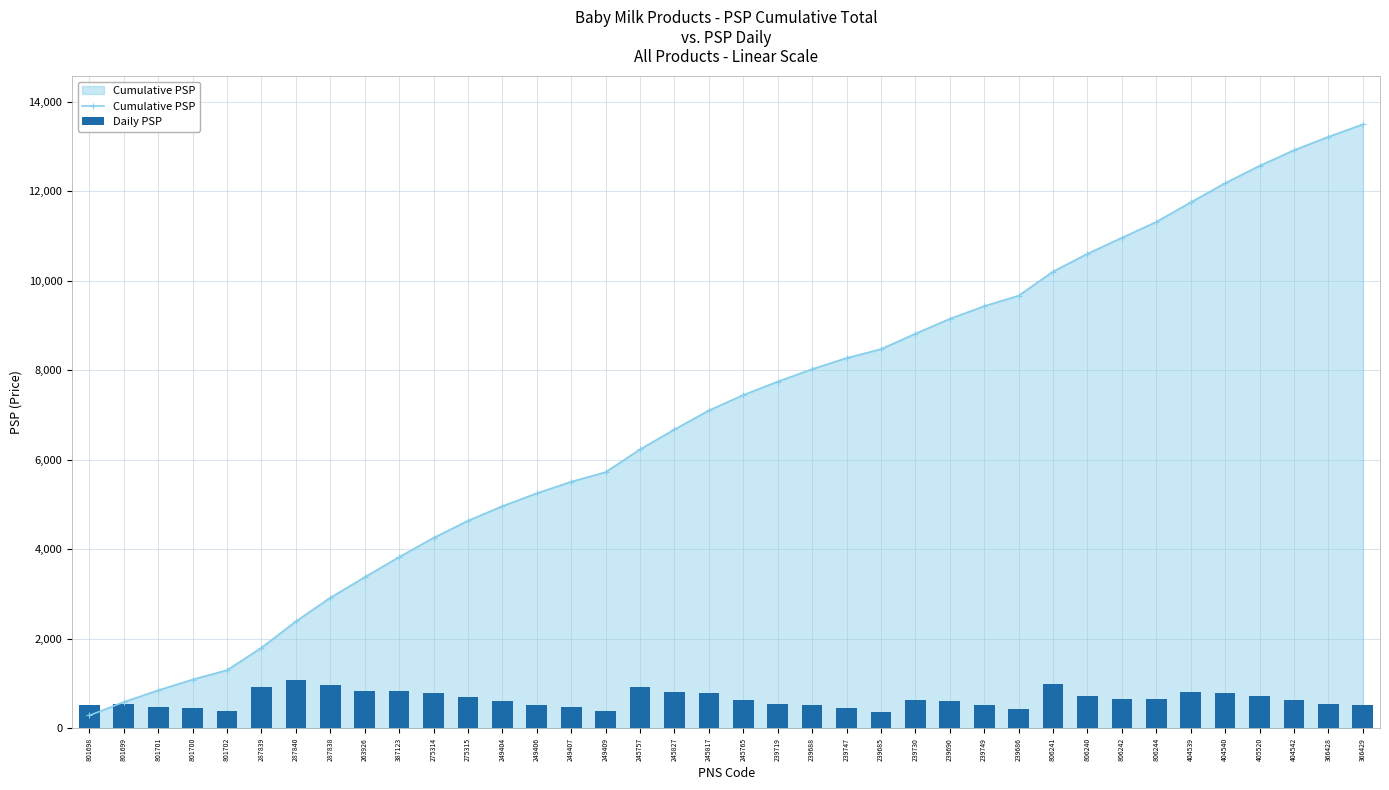

Is it true that Daily PSP equals 127.2 at 801701?

False